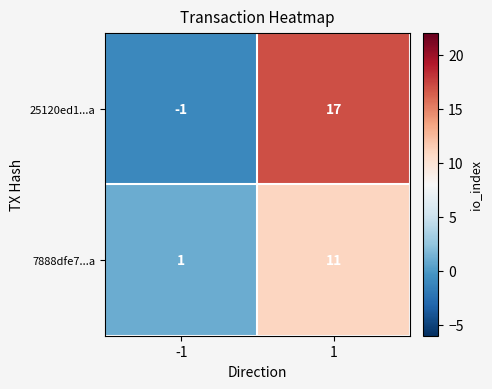

Read the 25120ed1...a value at 1.

17